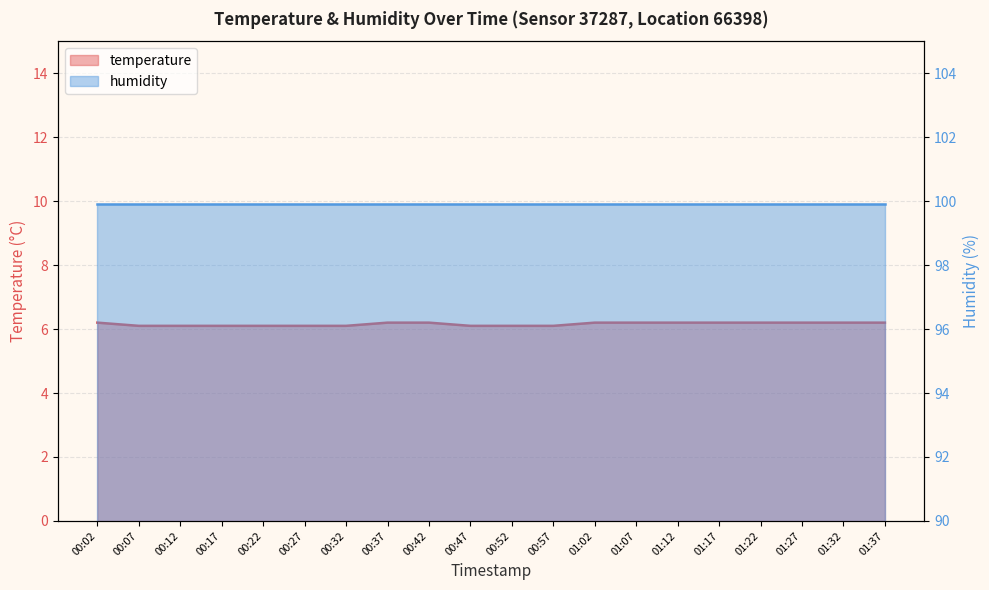

Read the value at 00:42.

6.2